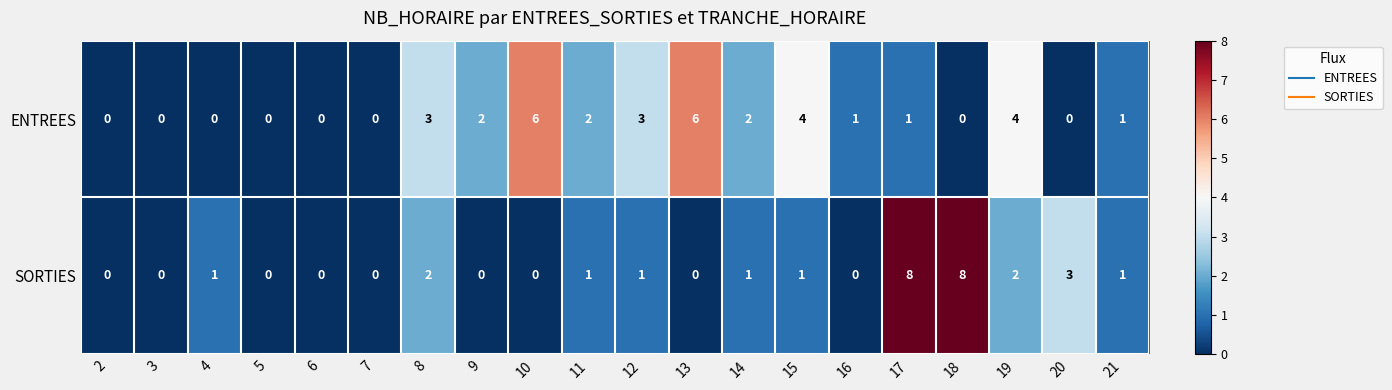

The value of SORTIES at 17 is 5. True or false?

False